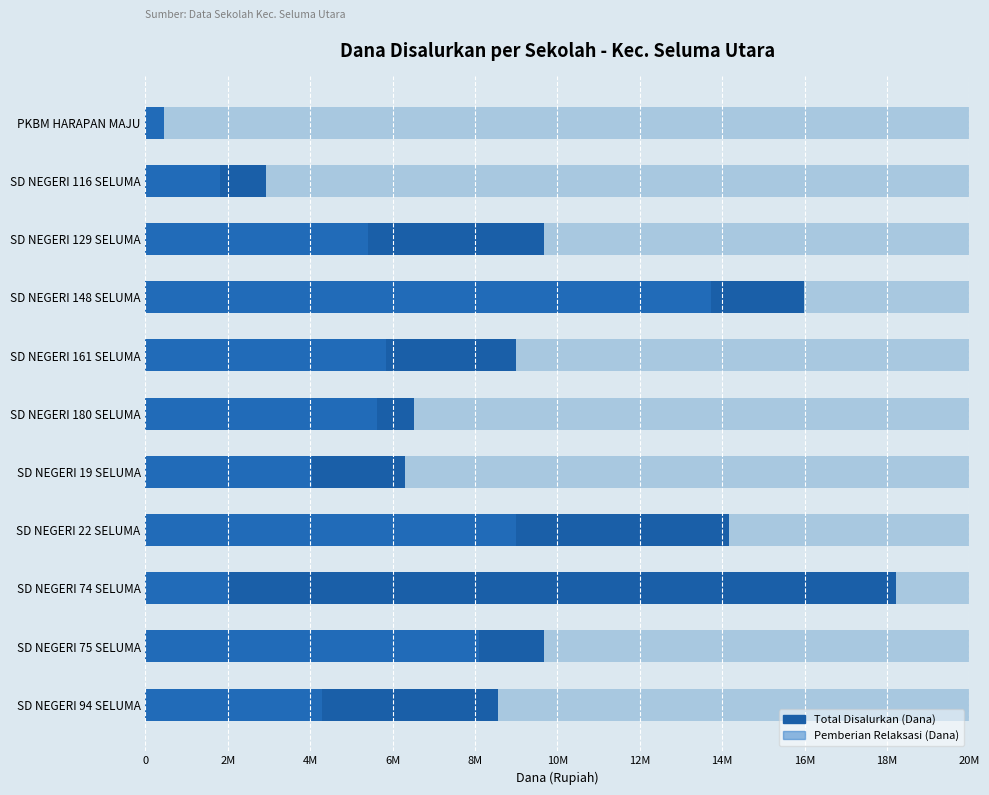

How many groups of bars are there?

11